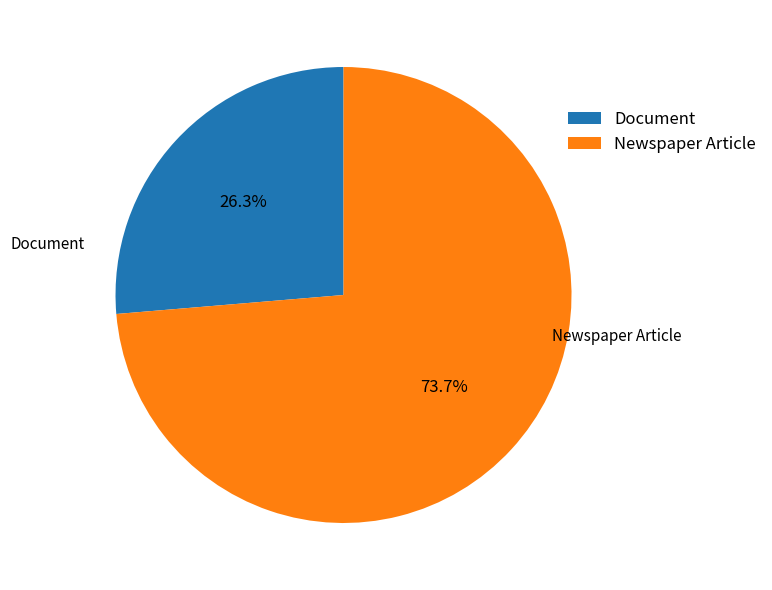

To the nearest percent, what is the difference between the Newspaper Article and Document slice percentages?

47%